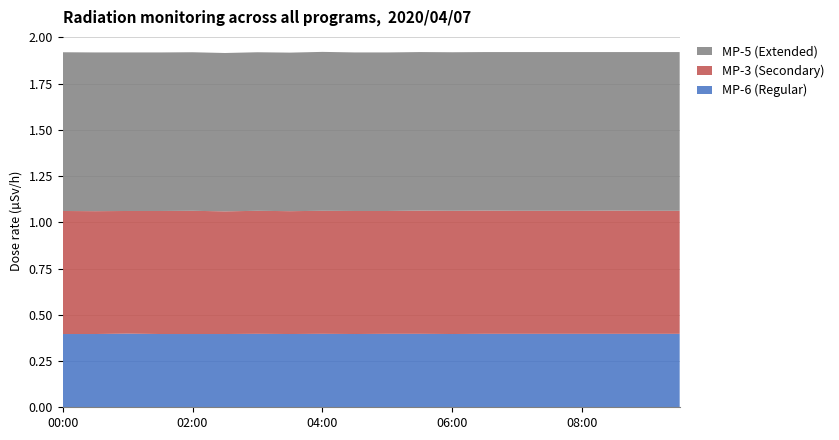

Reading right to left, extract all data points from this chart.

MP-6 (Regular): 09:30=0.4	09:00=0.4	08:30=0.4	08:00=0.4	07:30=0.4	07:00=0.4	06:30=0.4	06:00=0.4	05:30=0.4	05:00=0.4	04:30=0.4	04:00=0.4	03:30=0.4	03:00=0.4	02:30=0.4	02:00=0.4	01:30=0.4	01:00=0.4	00:30=0.4	00:00=0.4
MP-3 (Secondary): 09:30=0.7	09:00=0.7	08:30=0.7	08:00=0.7	07:30=0.7	07:00=0.7	06:30=0.7	06:00=0.7	05:30=0.7	05:00=0.7	04:30=0.7	04:00=0.7	03:30=0.7	03:00=0.7	02:30=0.7	02:00=0.7	01:30=0.7	01:00=0.7	00:30=0.7	00:00=0.7
MP-5 (Extended): 09:30=0.9	09:00=0.9	08:30=0.9	08:00=0.9	07:30=0.9	07:00=0.9	06:30=0.9	06:00=0.9	05:30=0.9	05:00=0.9	04:30=0.9	04:00=0.9	03:30=0.9	03:00=0.9	02:30=0.9	02:00=0.9	01:30=0.9	01:00=0.9	00:30=0.9	00:00=0.9